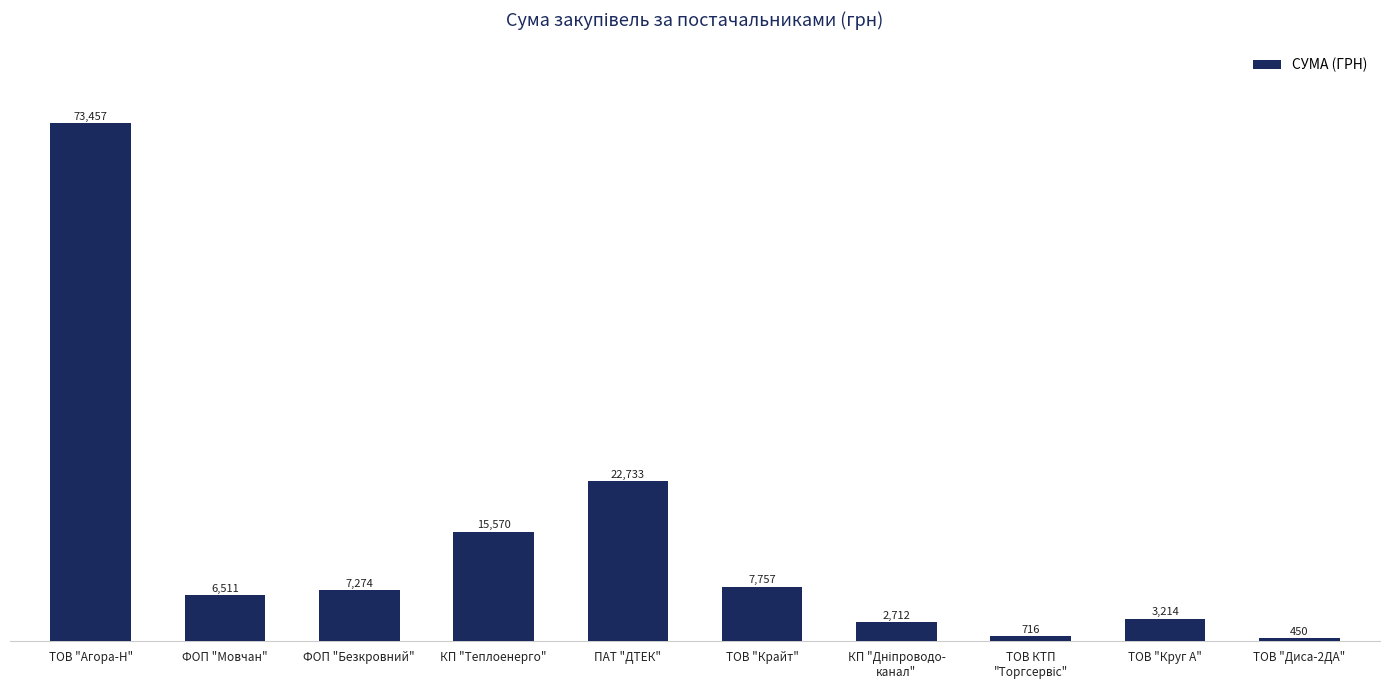

Which has a higher value, ТОВ "Круг А" or ПАТ "ДТЕК"?

ПАТ "ДТЕК"